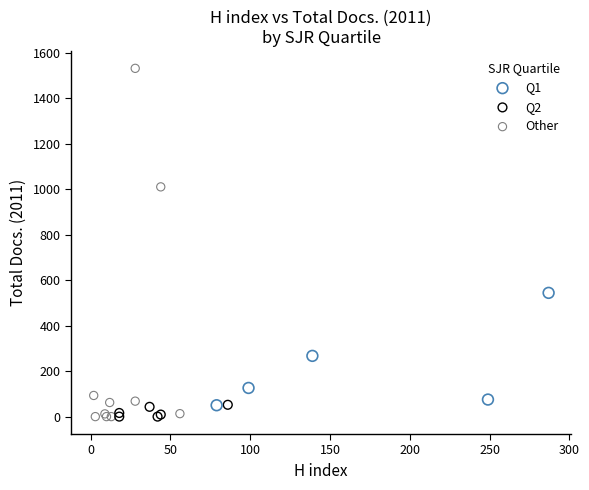

Which series has the largest Y range (max minus min)?

Other